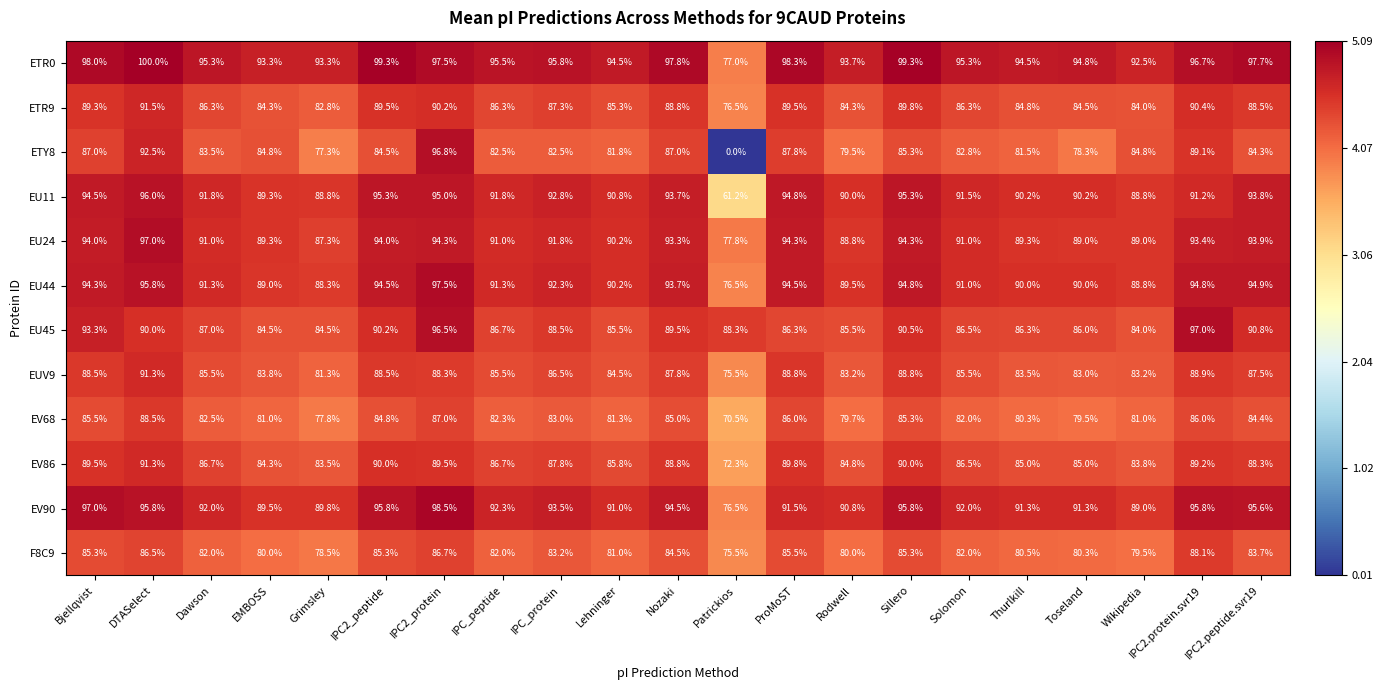

Is it true that ETR9 equals 45.6 at Lehninger?

False